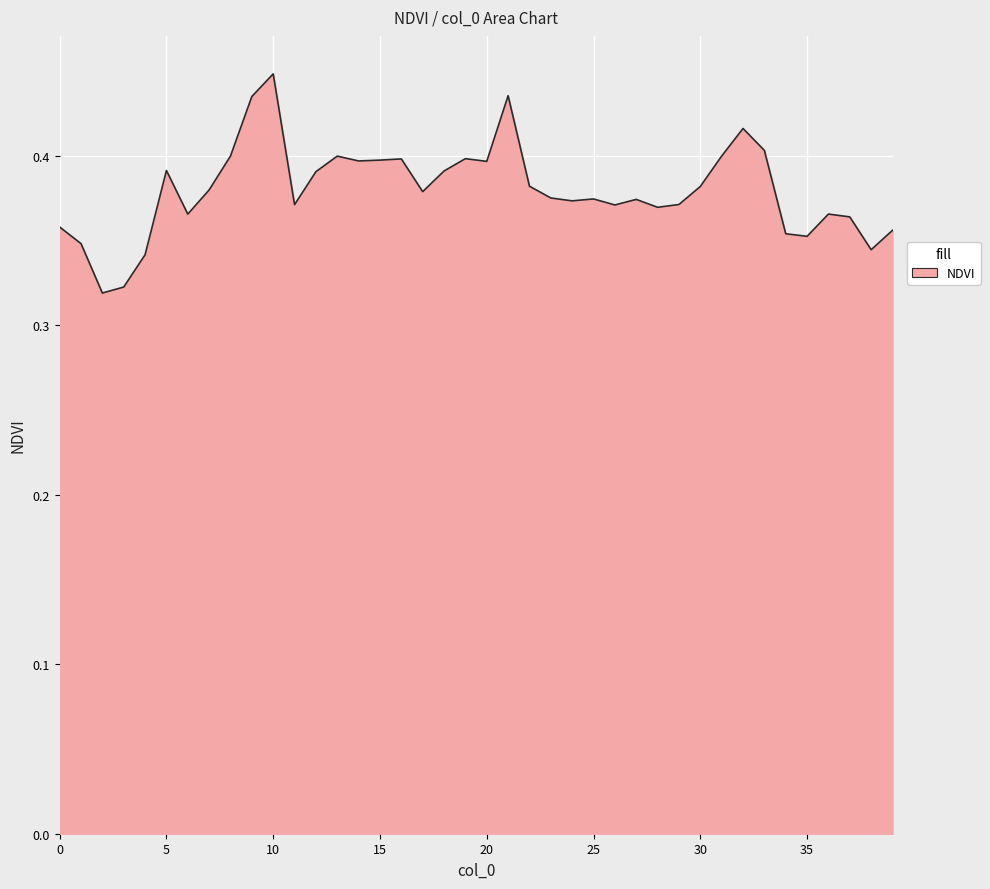

How many lines are shown in the chart?

1